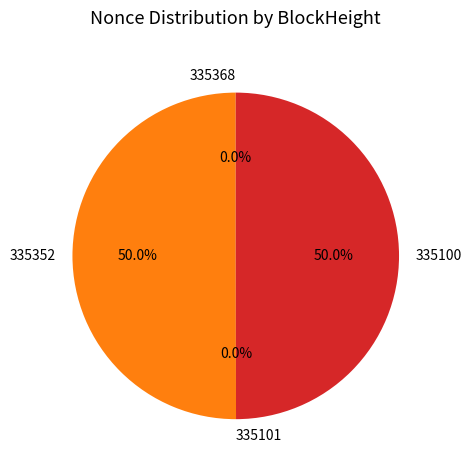

Is it true that 335368 is 13% of the pie?

False